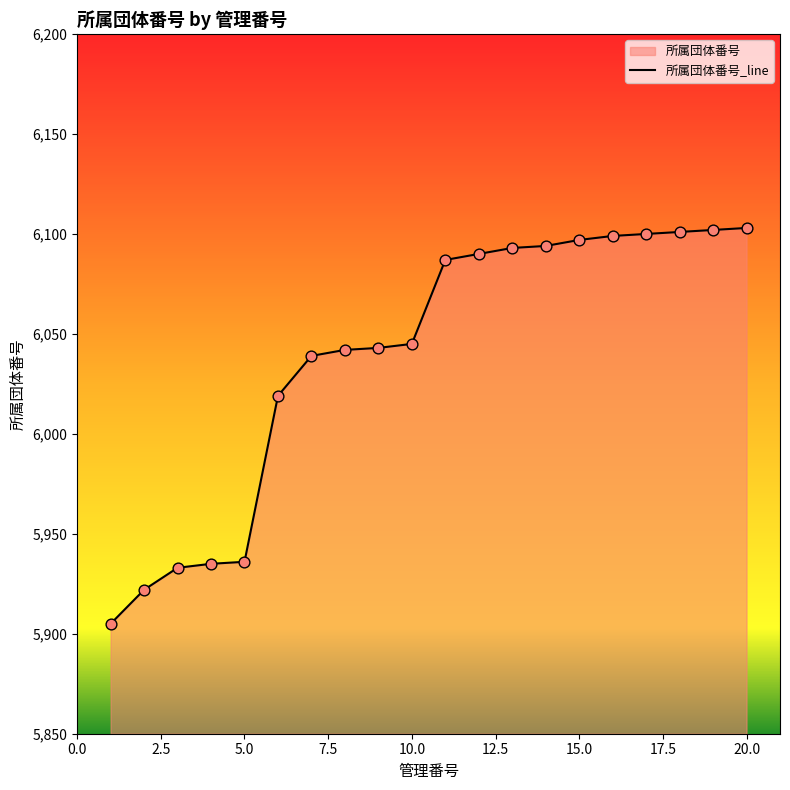

What is the change in value from 5 to 14?

+158